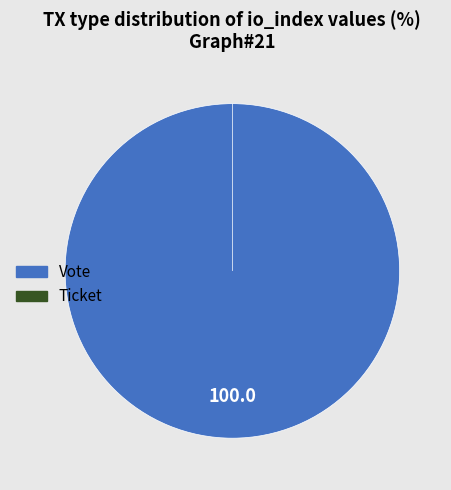

To the nearest percent, what is the difference between the Ticket and Vote slice percentages?

100%